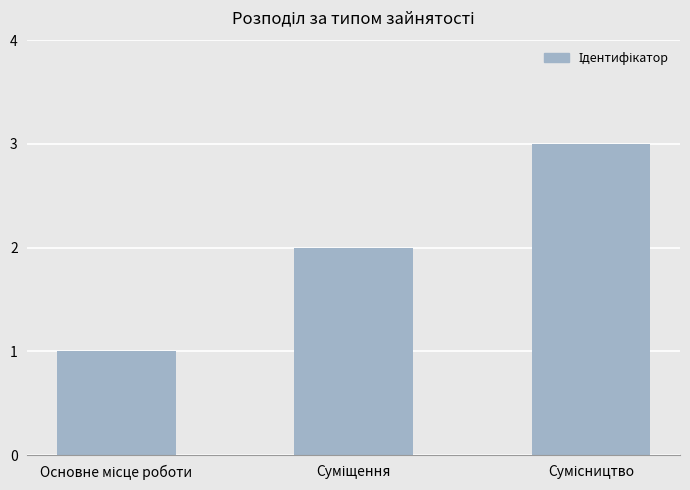

What is the maximum value shown in the chart?

3